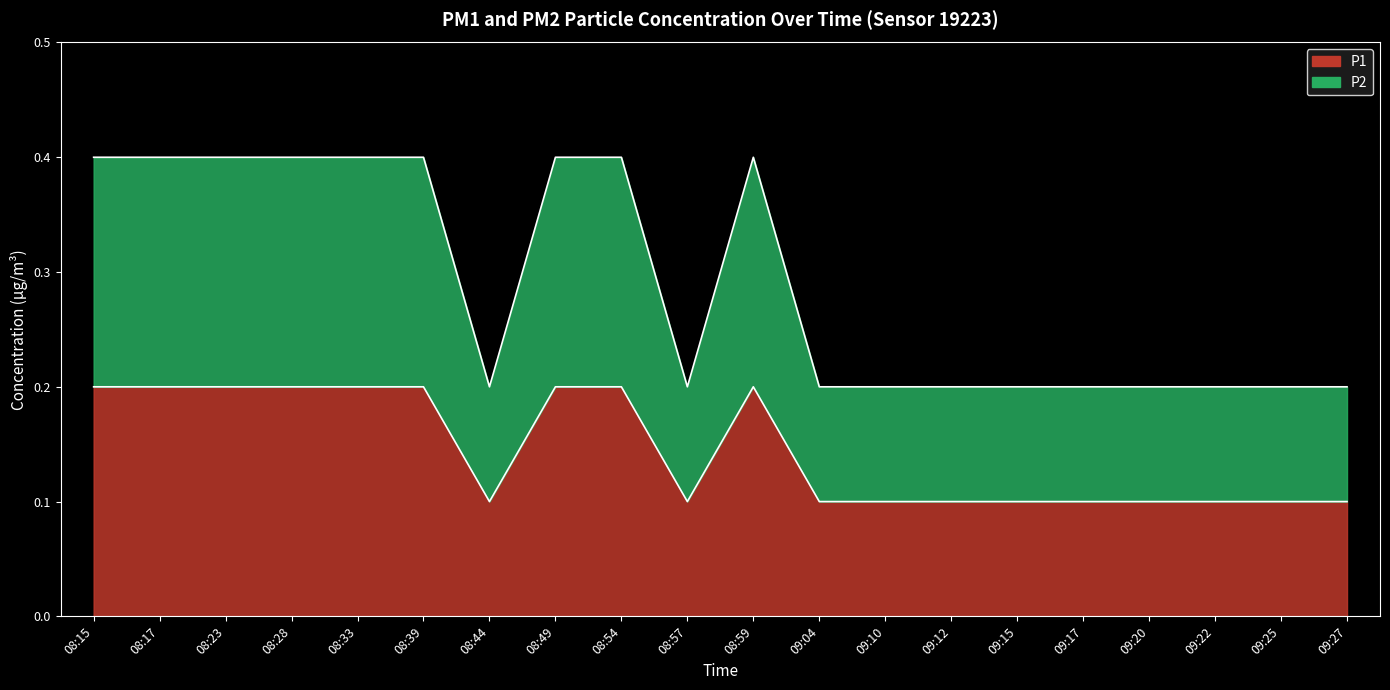

What is the lowest value of the P1 series?

0.1